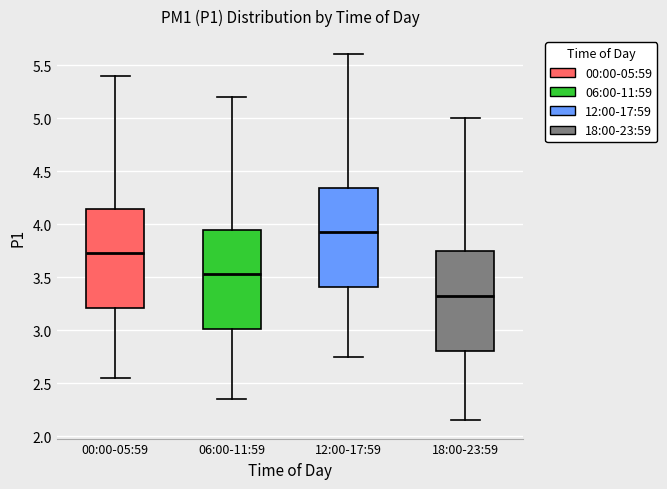

Reading left to right, read every box against the y-axis: the position of its median line, the range the box covers, and the ends of its whiskers. The values are not printed on the chart, so give them approximately, as read against the axis.

00:00-05:59: median 3.75, box 3.20 to 4.15, whiskers 2.55 to 5.40
06:00-11:59: median 3.55, box 3.00 to 3.95, whiskers 2.35 to 5.20
12:00-17:59: median 3.95, box 3.40 to 4.35, whiskers 2.75 to 5.60
18:00-23:59: median 3.35, box 2.80 to 3.75, whiskers 2.15 to 5.00